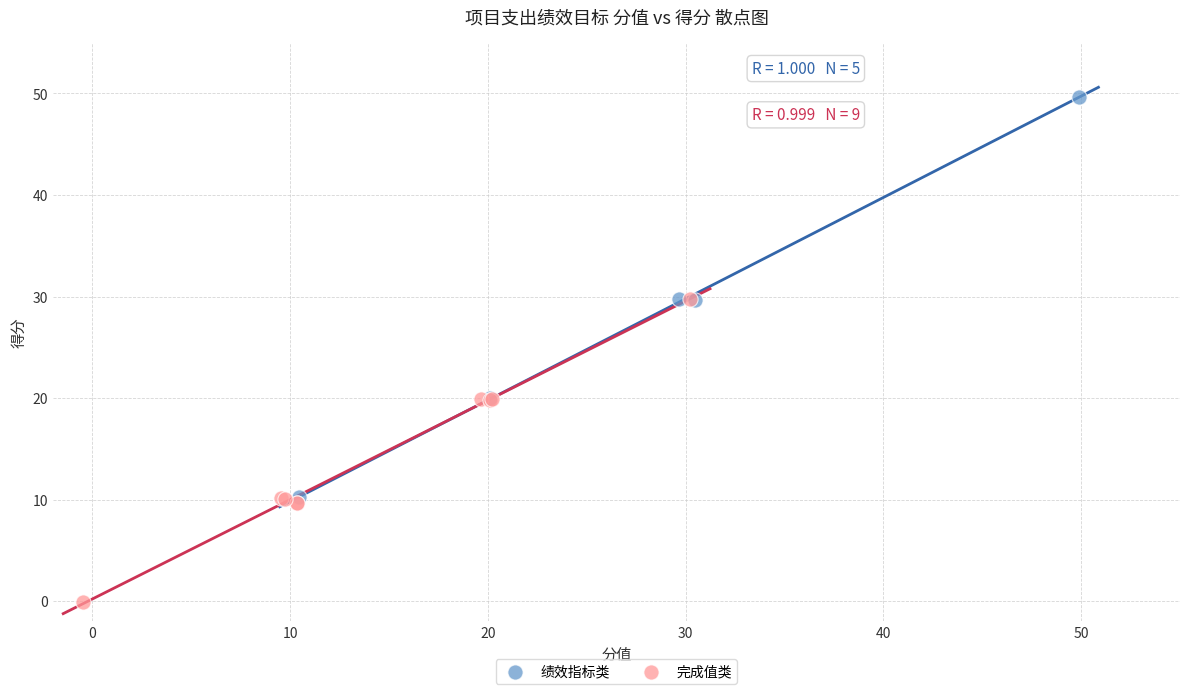

Which series has the widest spread of Y values?

绩效指标类